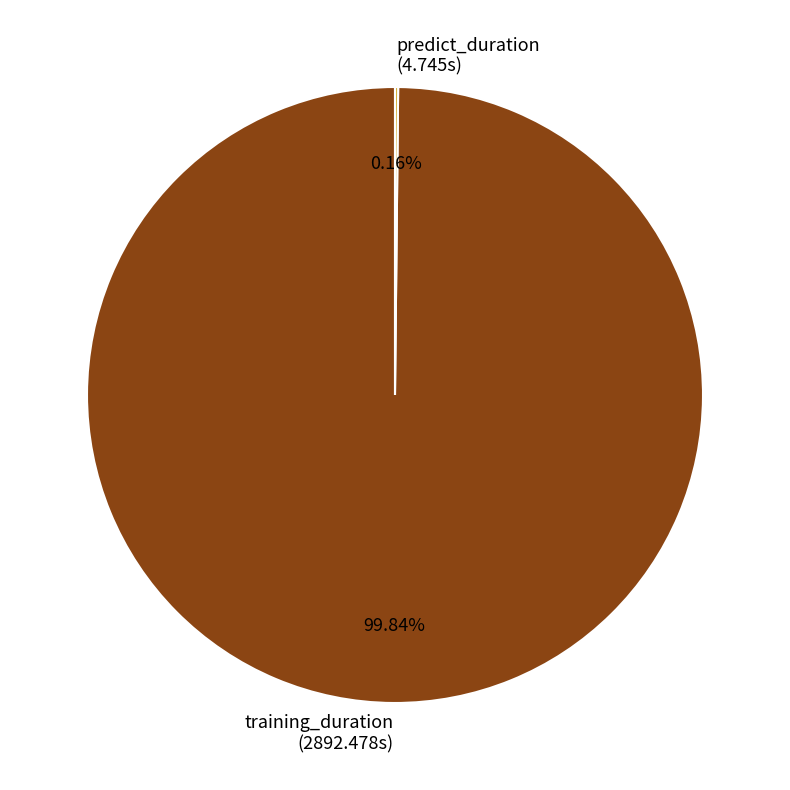

To the nearest percent, what is the average slice percentage?

50%